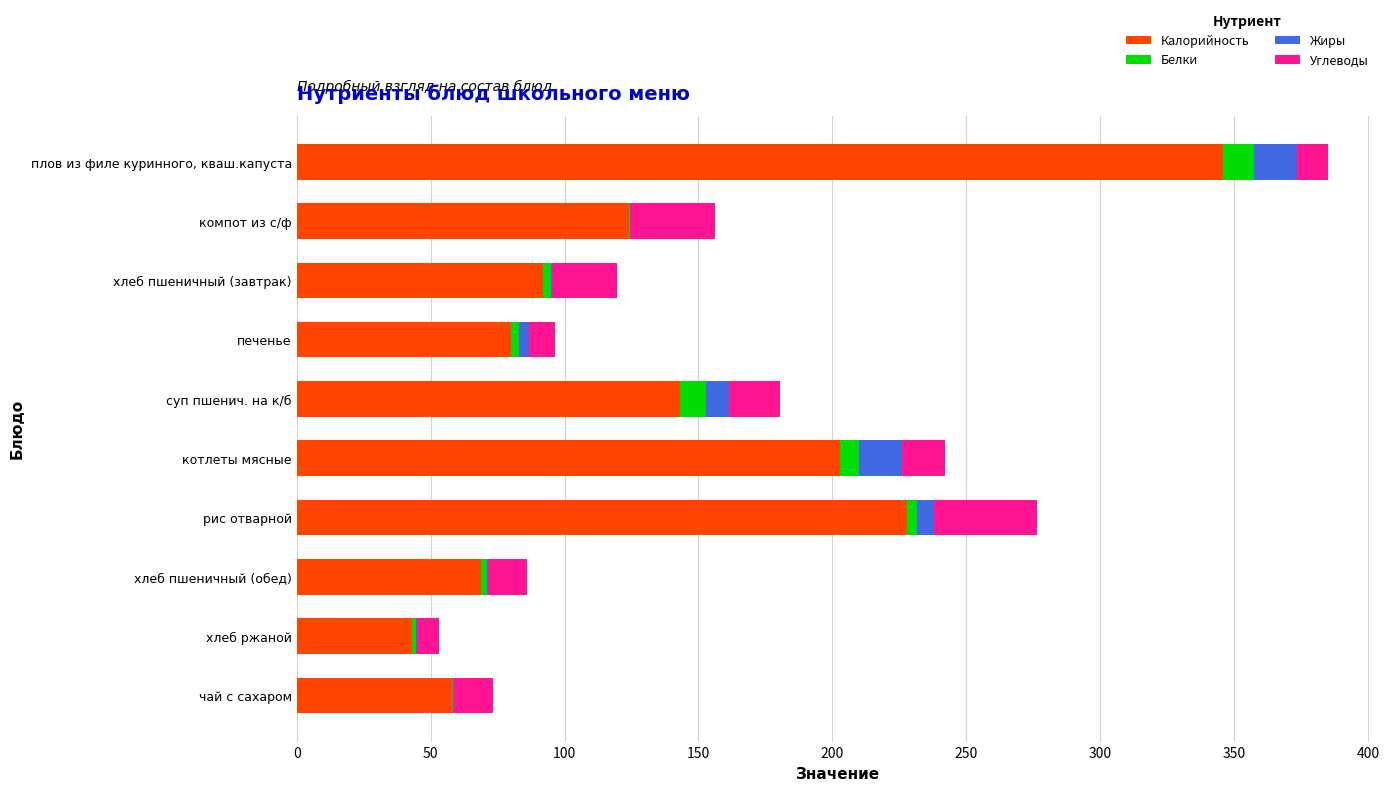

What is the highest value of the Калорийность series?

346.0